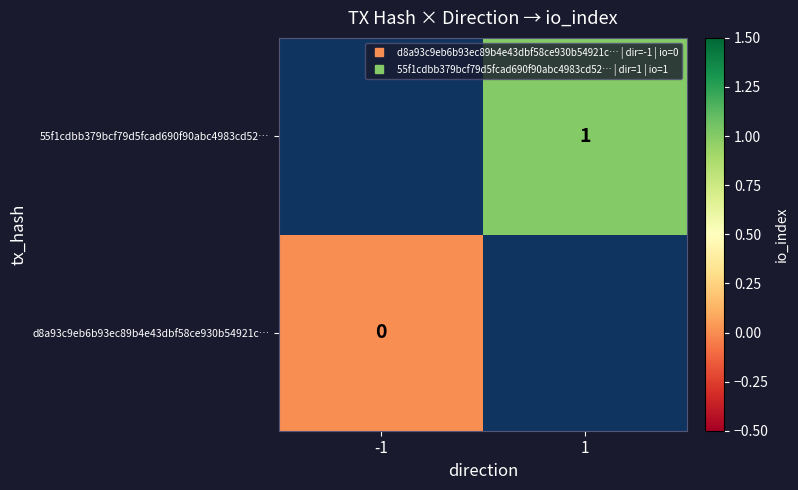

Which category has the lowest value in the 55f1cdbb379bcf79d5fcad690f90abc4983cd52… series?

-1